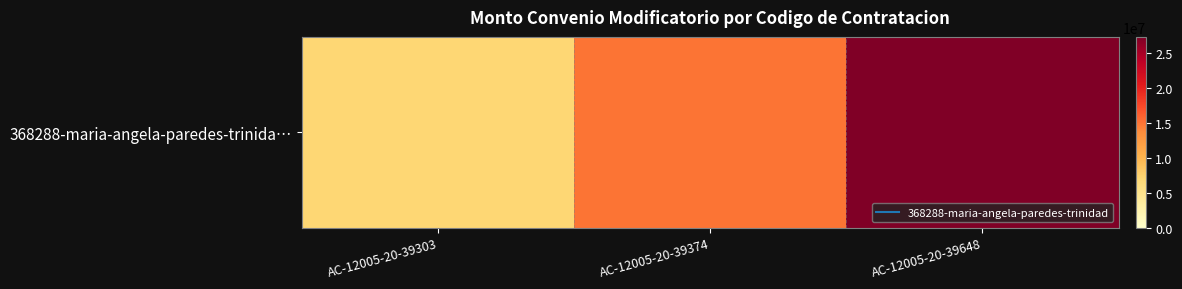

What is the maximum value shown in the chart?

27279666